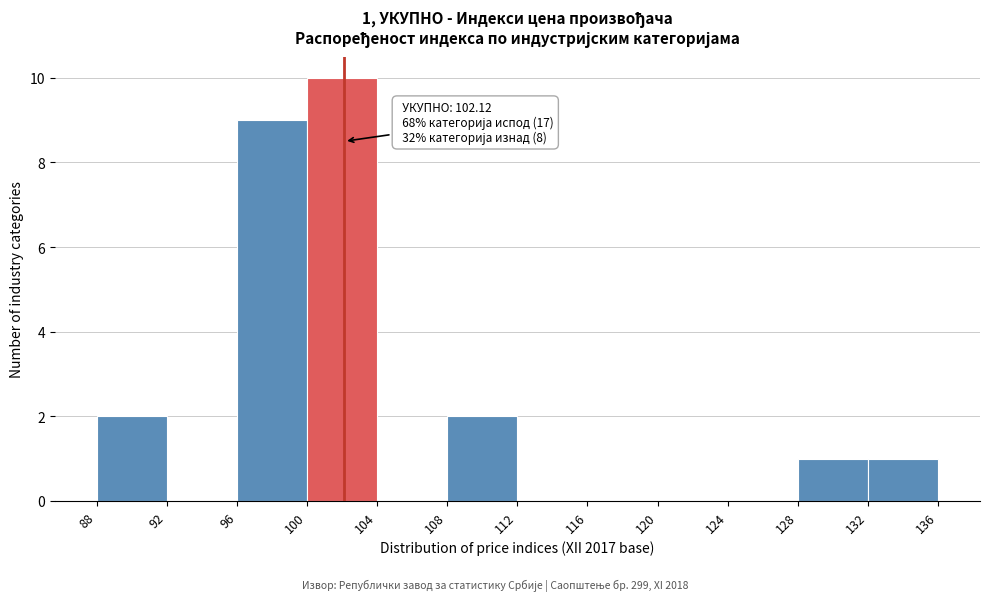

Which range on the x-axis has the tallest bar?

100 to 104